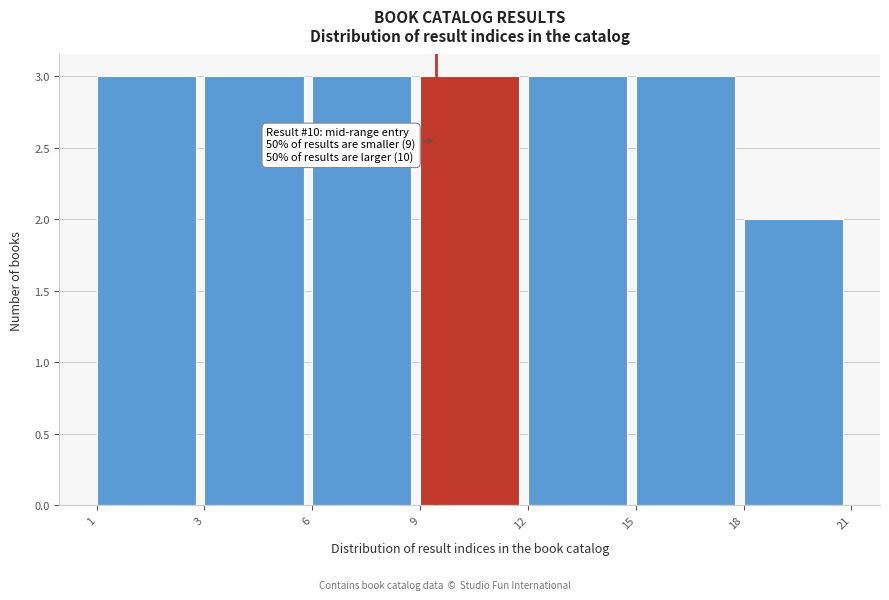

Reading right to left, transcribe all the data shown in this chart.

18=2	15=3	12=3	9=3	6=3	3=3	1=3